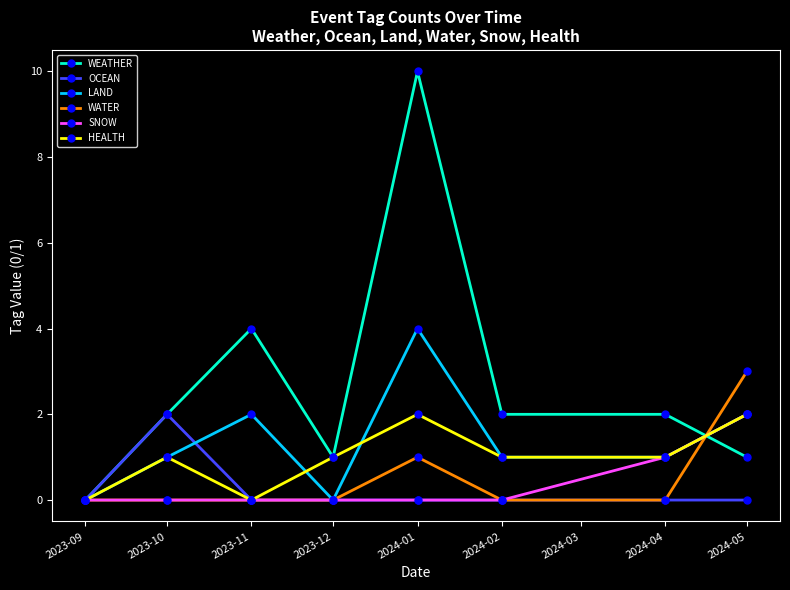

What is the highest value of the LAND series?

4